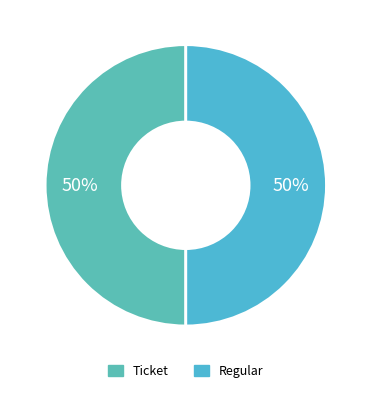

To the nearest percent, what is the difference between the Ticket and Regular slice percentages?

0%